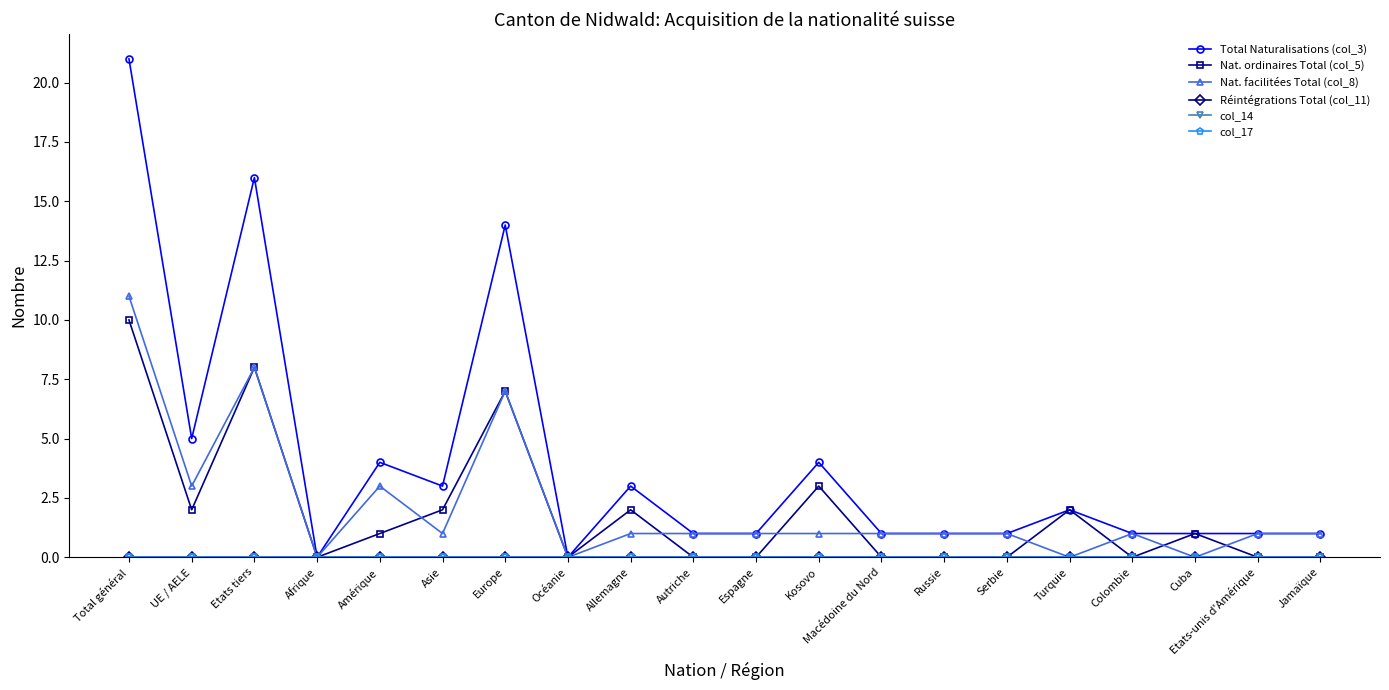

Does the chart have visible grid lines?

No